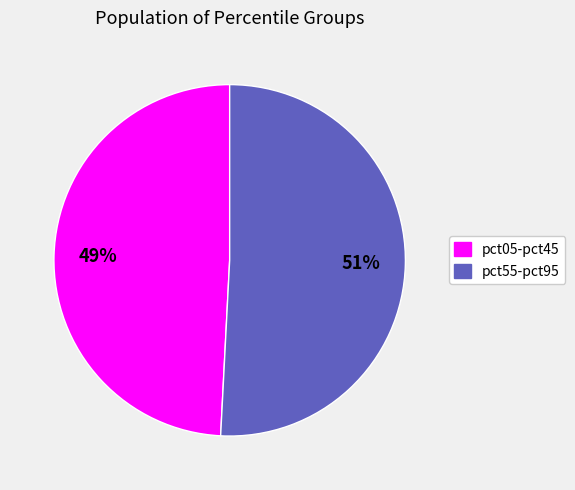

Does any single category account for the majority?

Yes